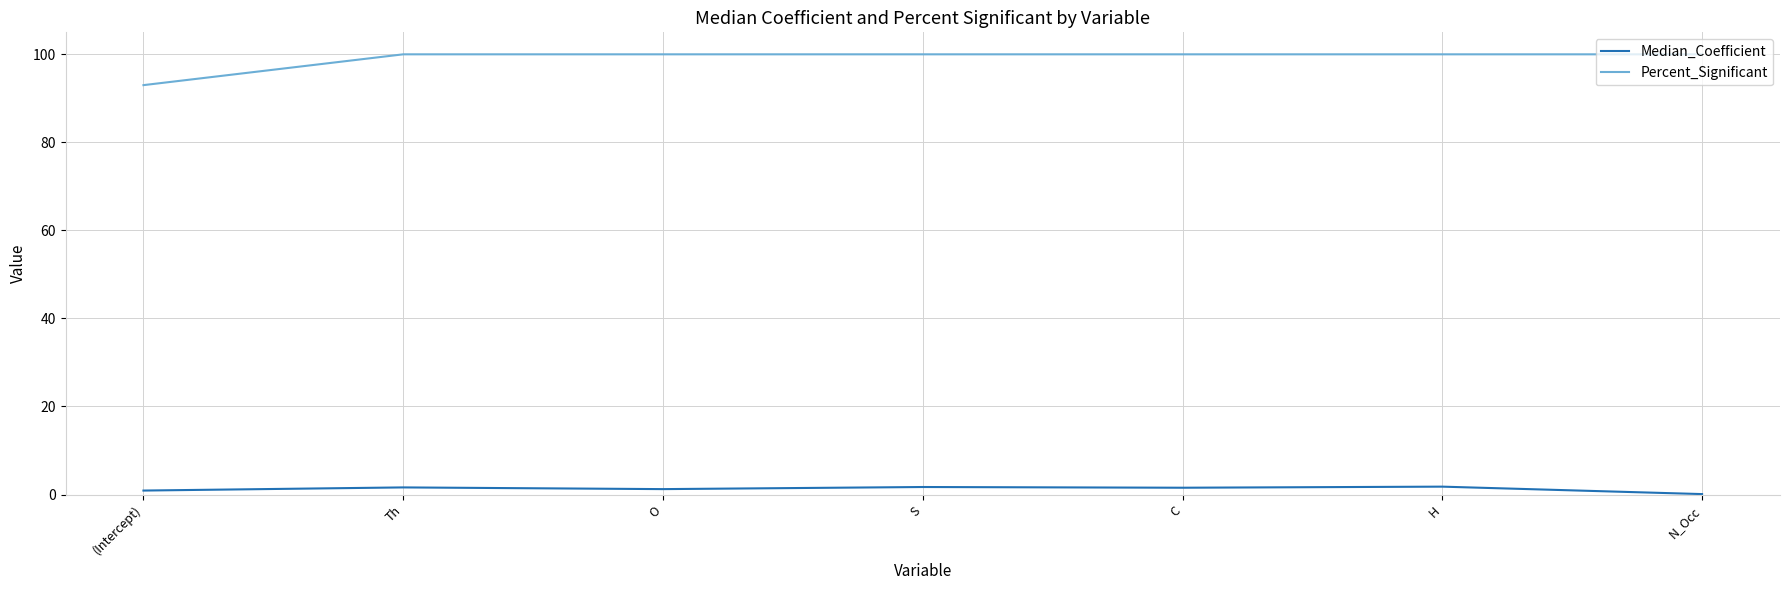

How many Percent_Significant values are between 100 and 101?

6